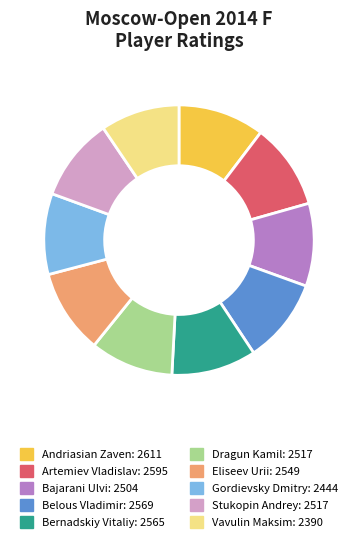

Approximately how many times larger is the value at Stukopin Andrey compared to Eliseev Urii?

1.0